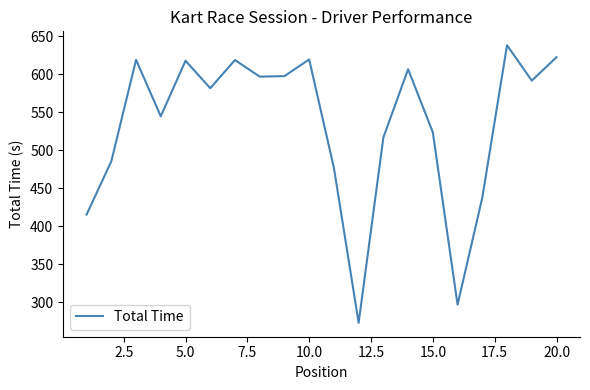

What is the greatest value displayed?

638.3